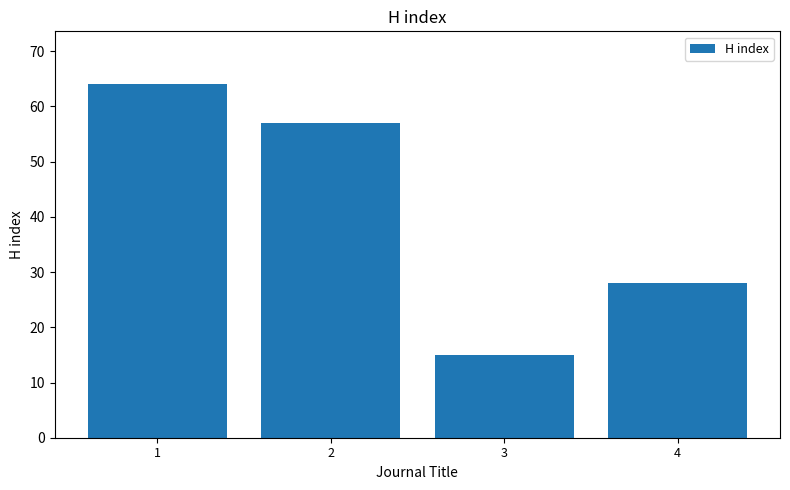

True or false: the data shows 17 at 4.

False